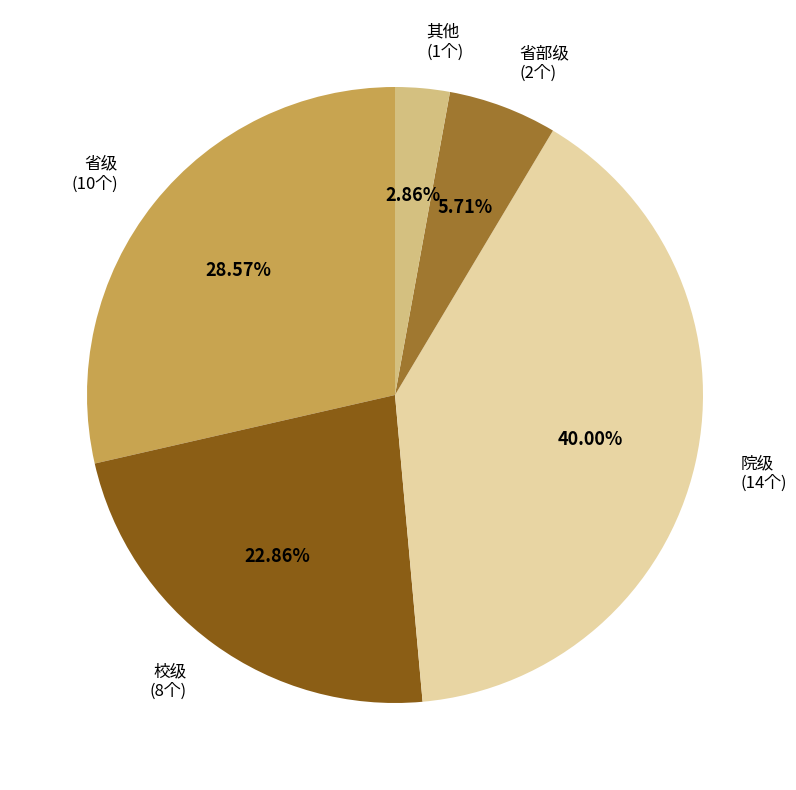

Approximately how many times larger is the value at 院级 (14个) compared to 其他 (1个)?

14.0